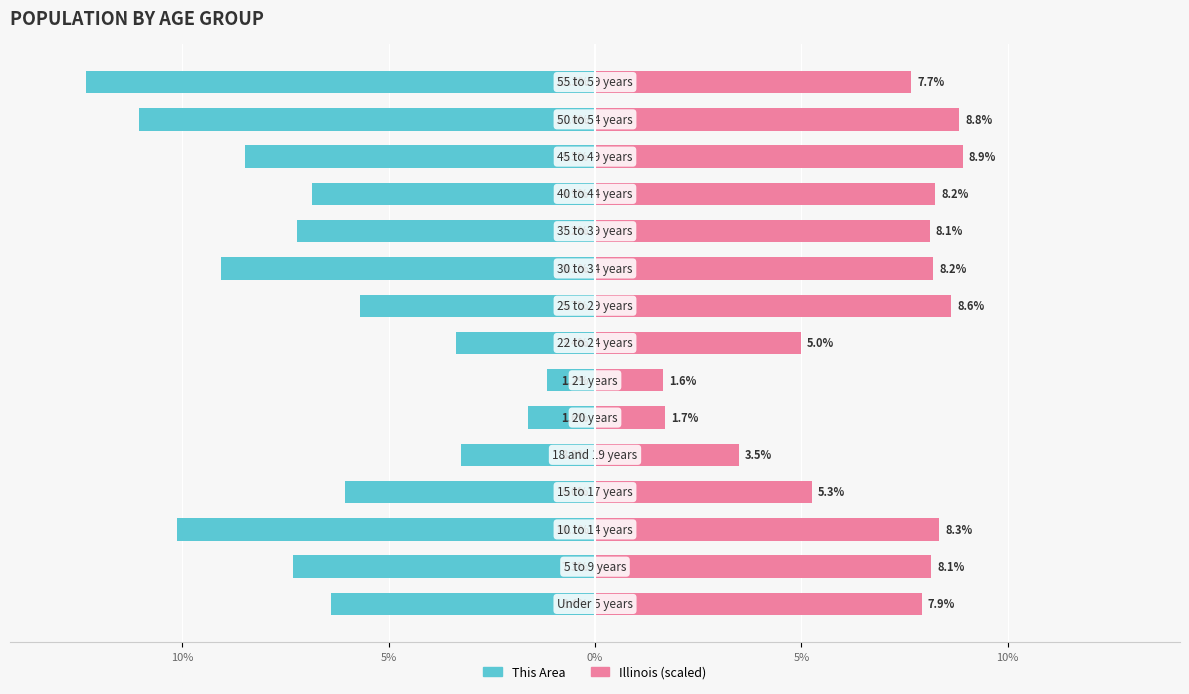

Between 7 and 9, which series saw the biggest shift?

This Area